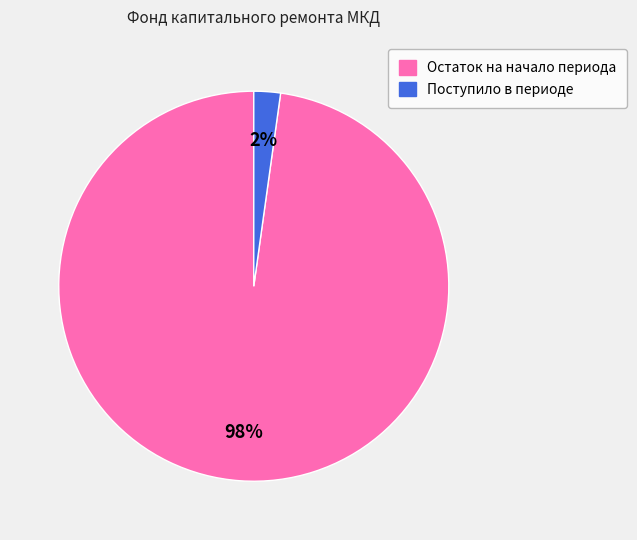

What percentage is the Поступило в периоде slice, to the nearest percent?

2%